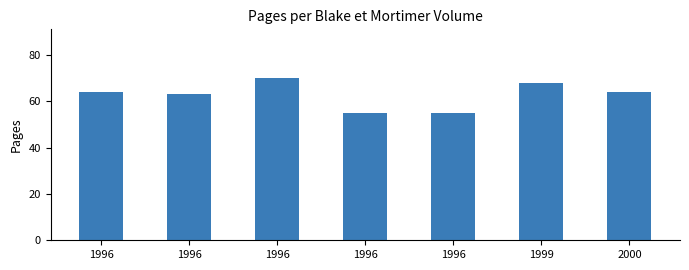

List the labels in order of value, largest first.

1996, 1999, 1996, 2000, 1996, 1996, 1996